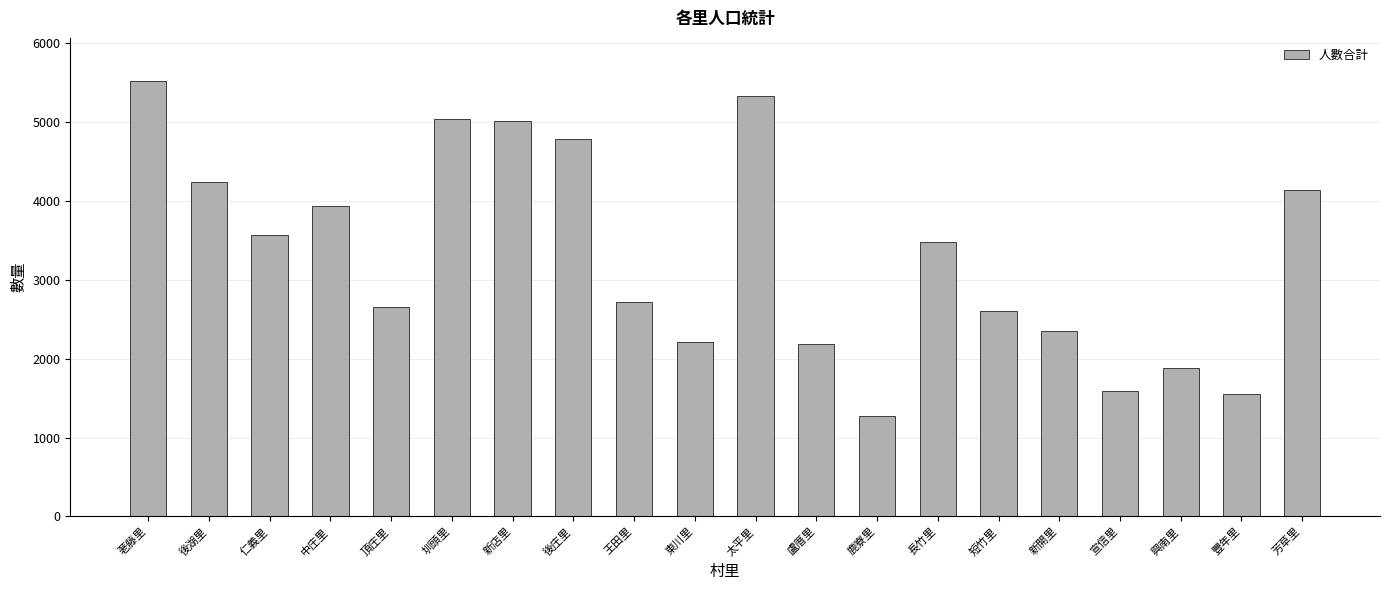

What is the sum of all values?

66143